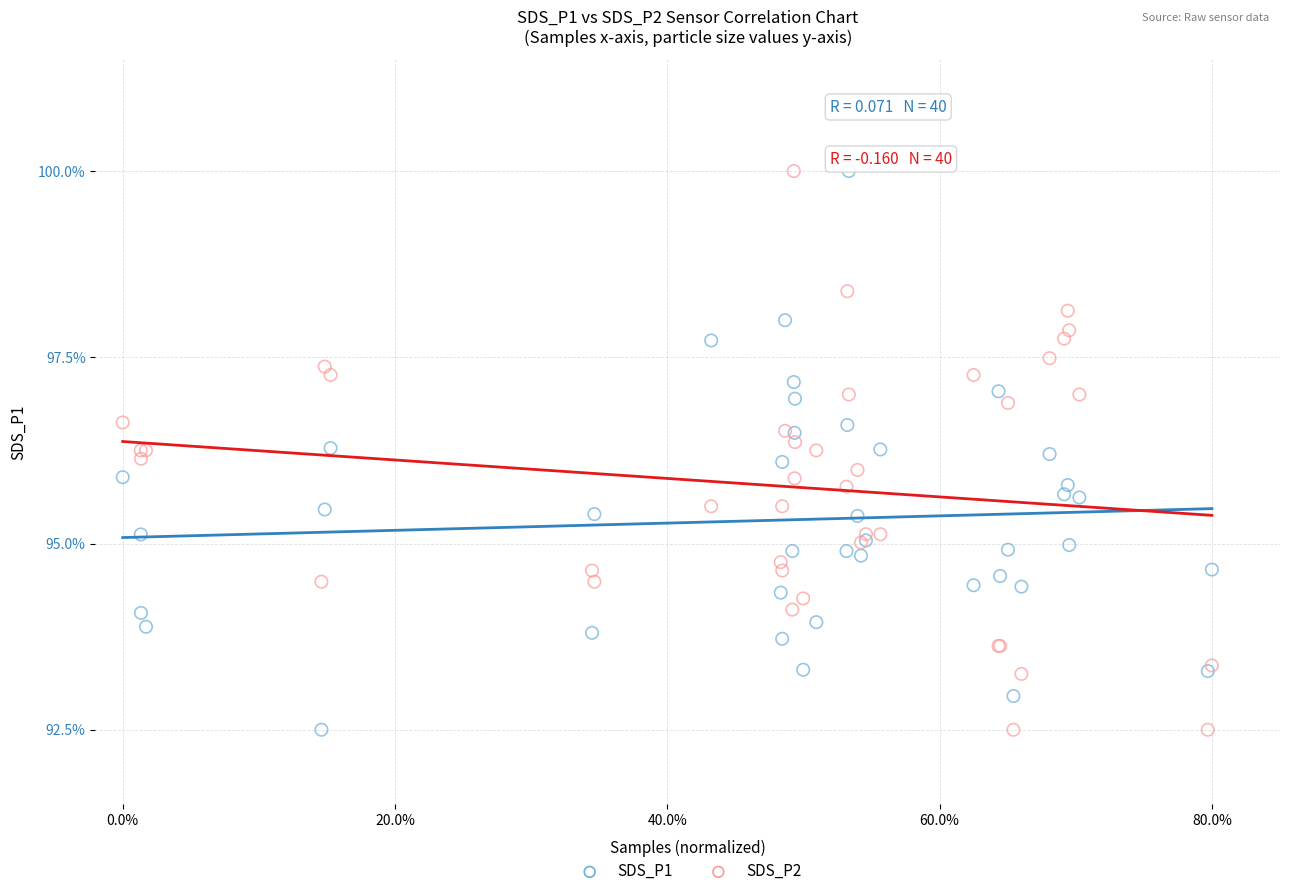

What are all the series names shown in the legend?

SDS_P1, SDS_P2